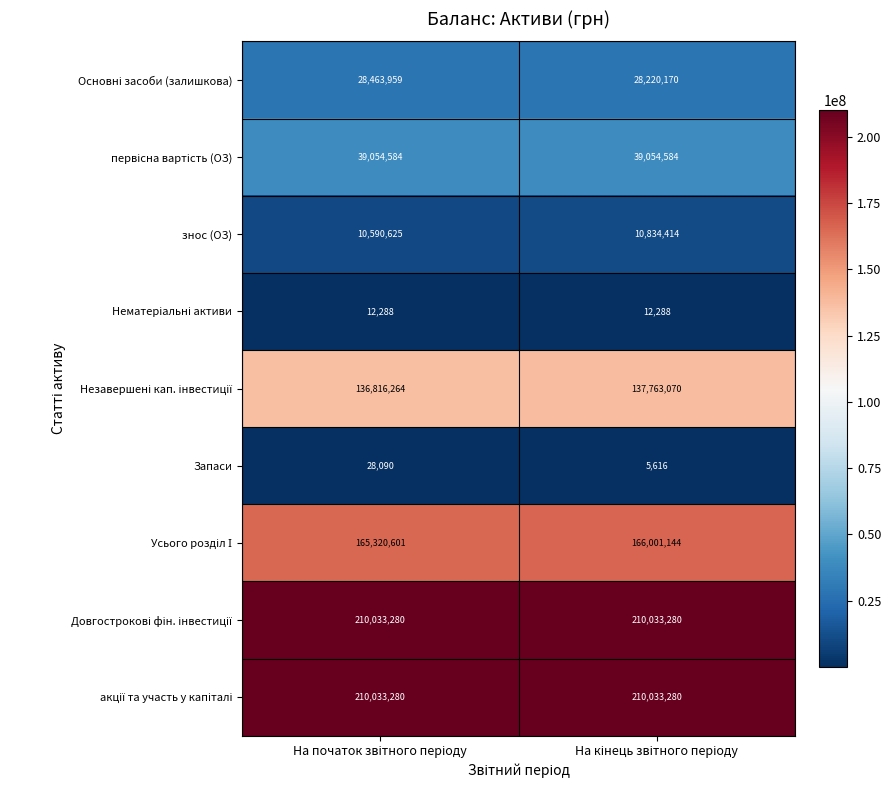

What is the maximum value shown in the chart?

210033280